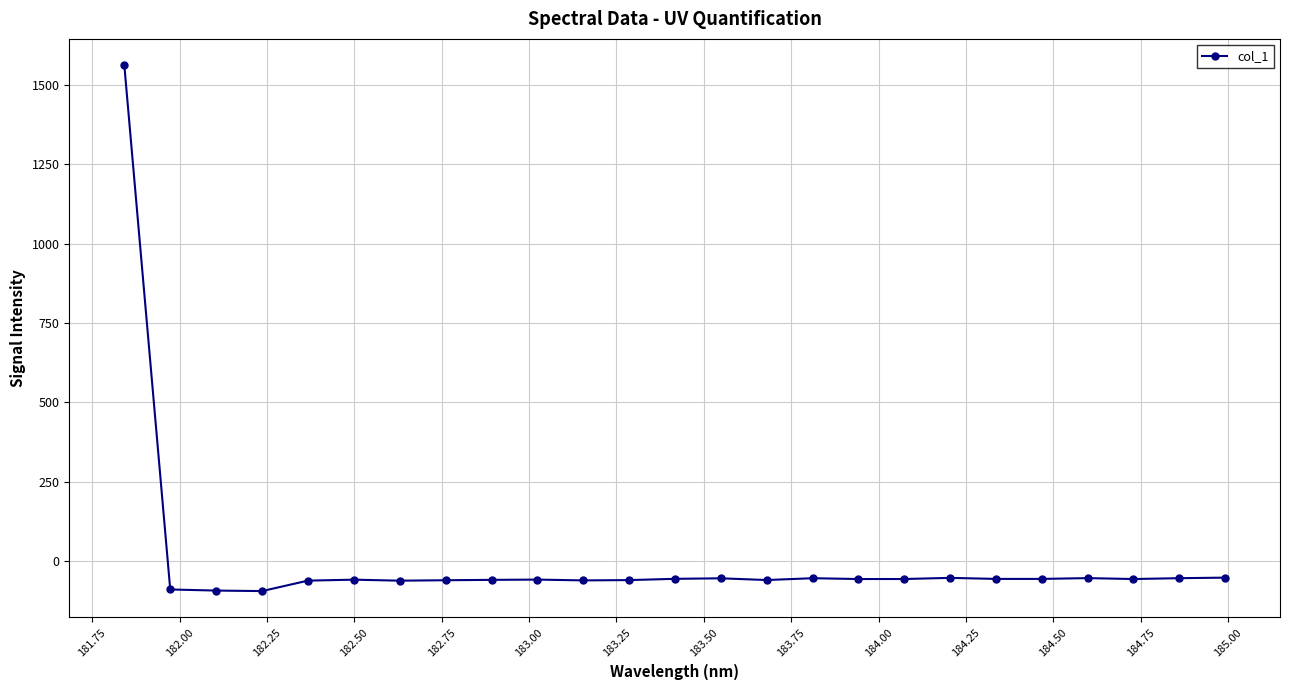

What is the maximum value shown in the chart?

1562.4